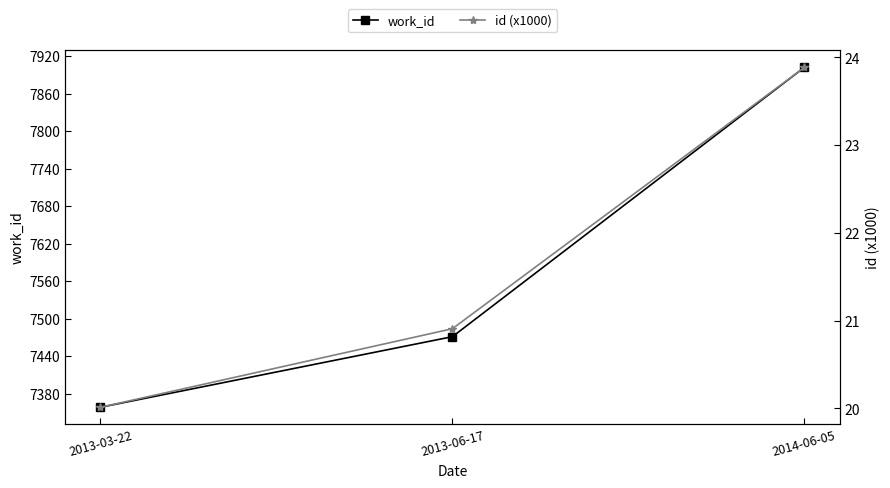

Which category has the highest value across all series?

2014-06-05